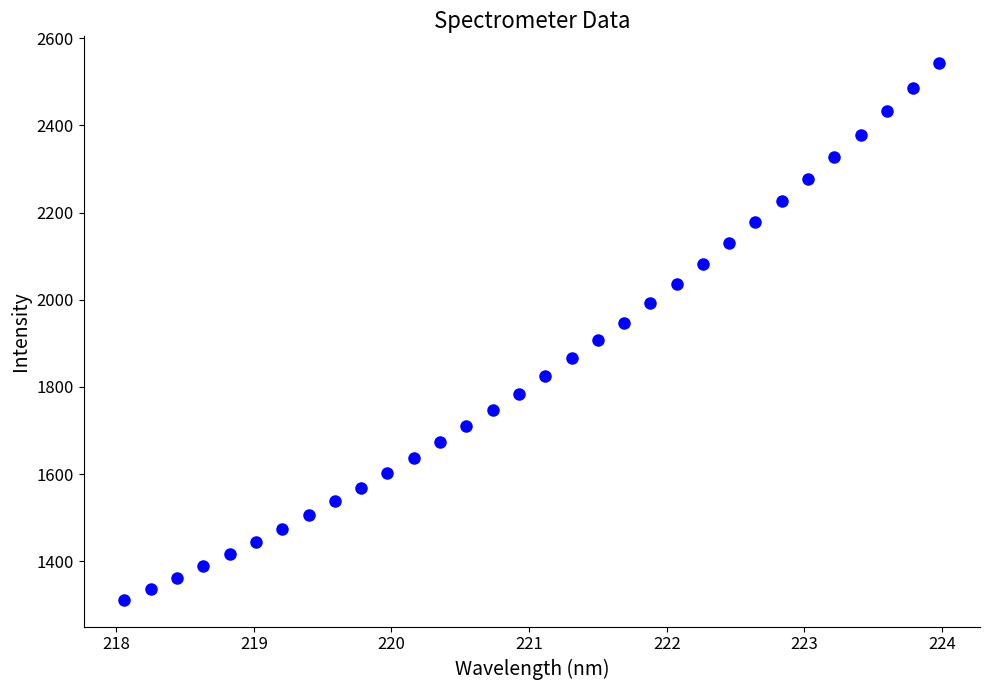

What is the range of Y values (max minus min)?

1231.1